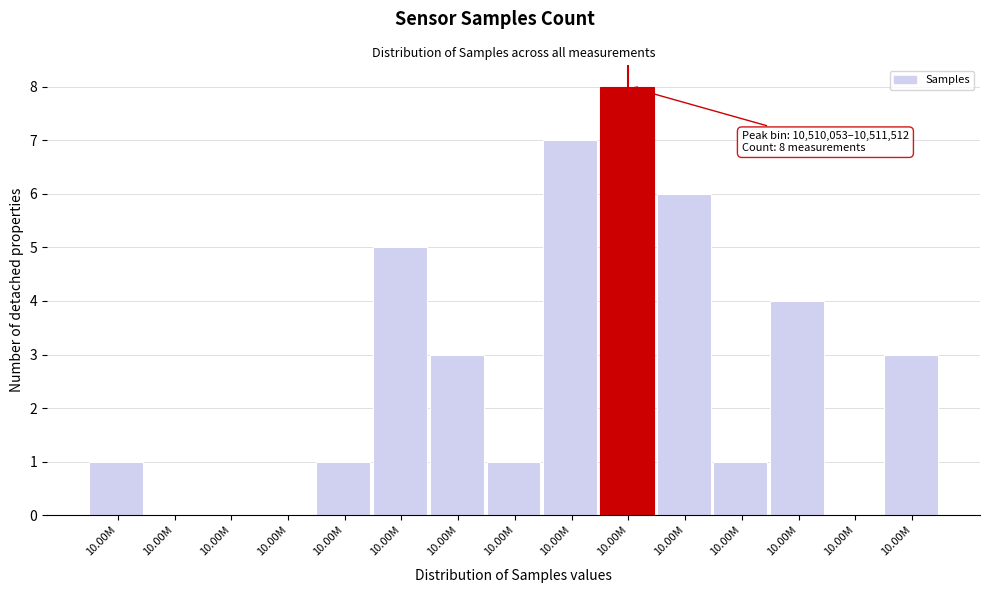

How many data points does each series have?

15